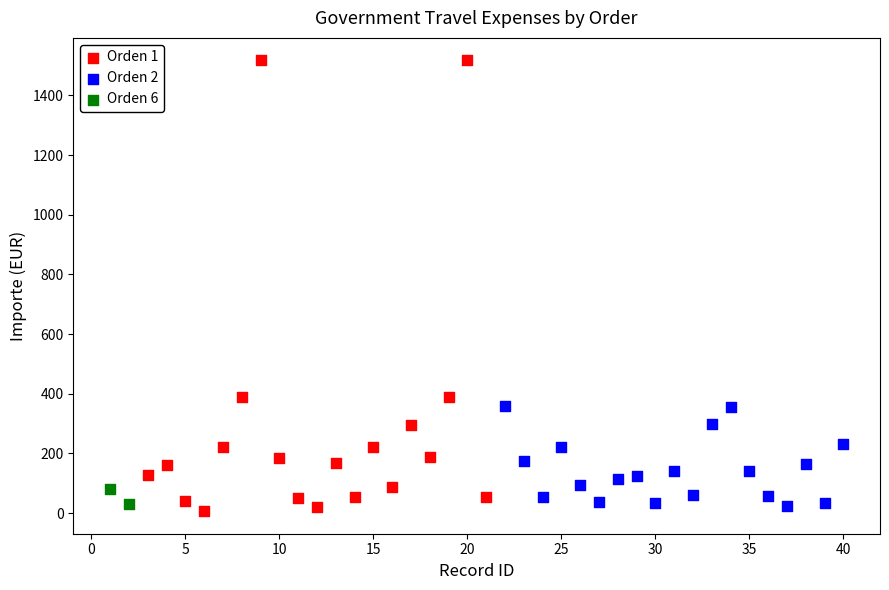

Which series has the widest spread of Y values?

Orden 1